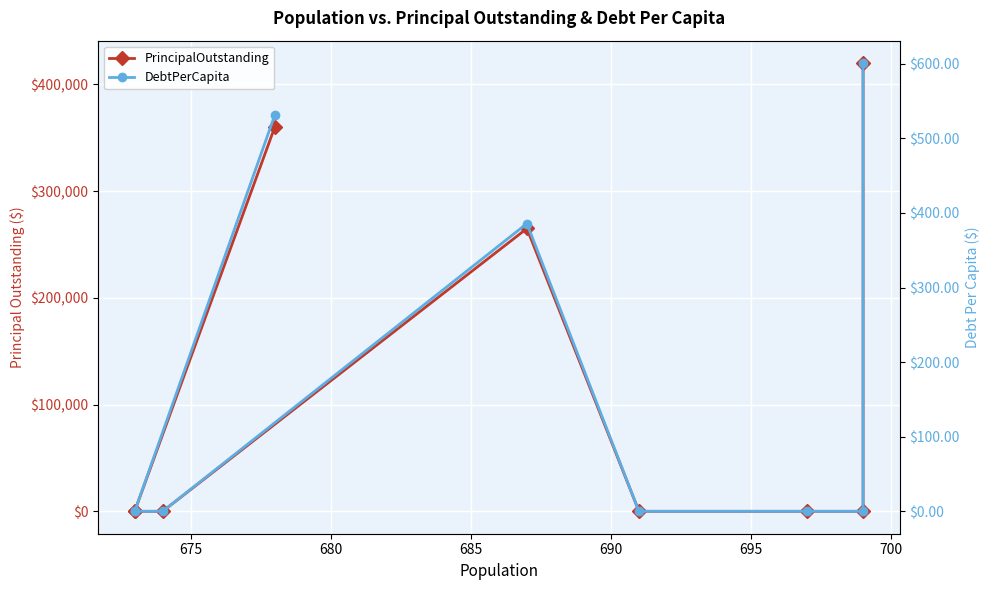

Reading right to left, transcribe all the data shown in this chart.

PrincipalOutstanding: 420000.0	0.0	0.0	0.0	265000.0	0.0	0.0	0.0	360000.0
DebtPerCapita: 600.9	0.0	0.0	0.0	385.7	0.0	0.0	0.0	531.0